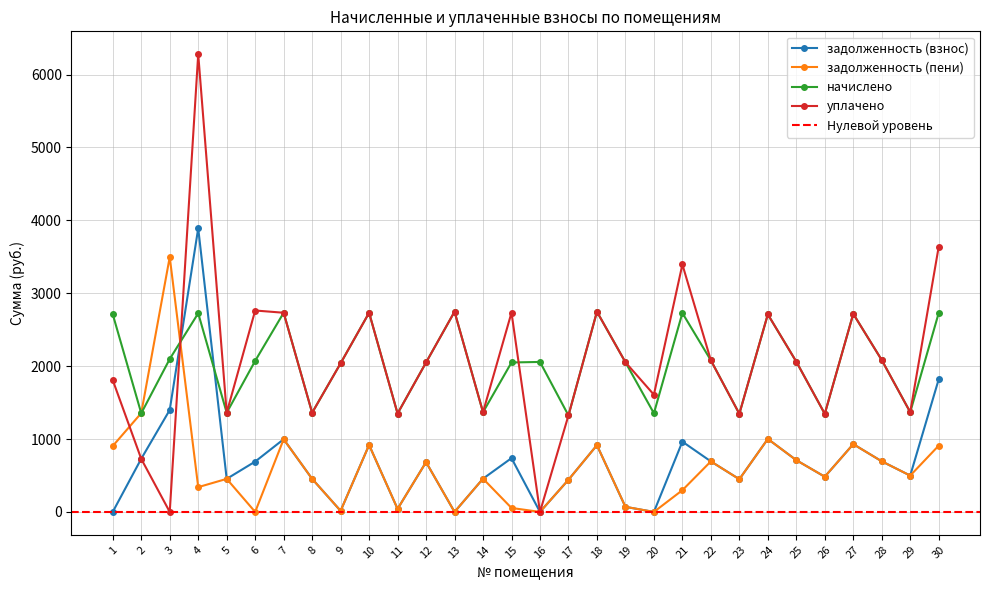

Which series changed the most between 2 and 10?

уплачено